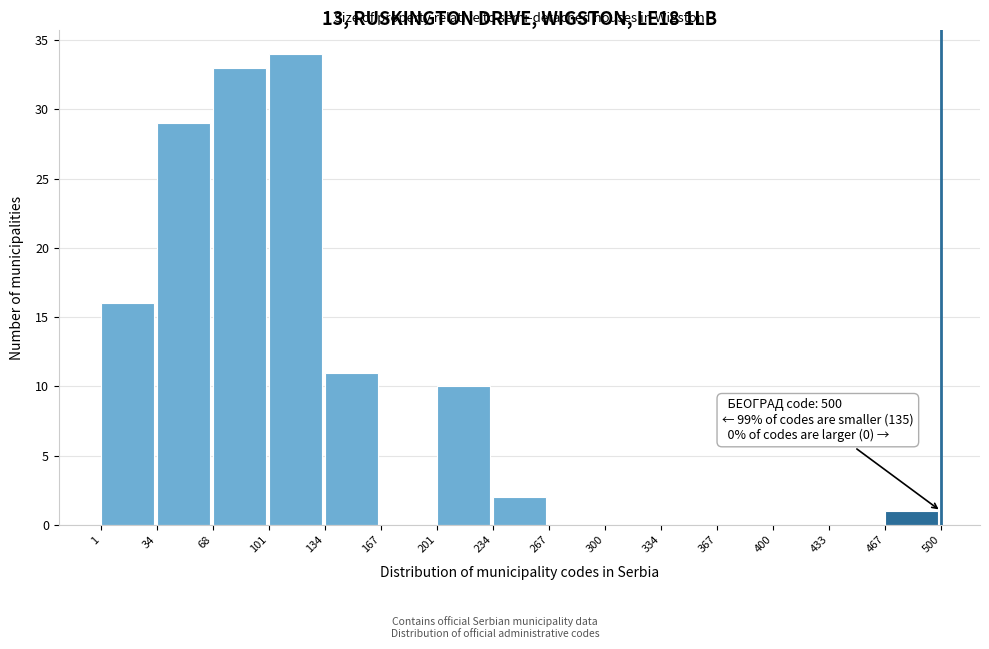

Over which range of the x-axis is the bar tallest?

101 to 134